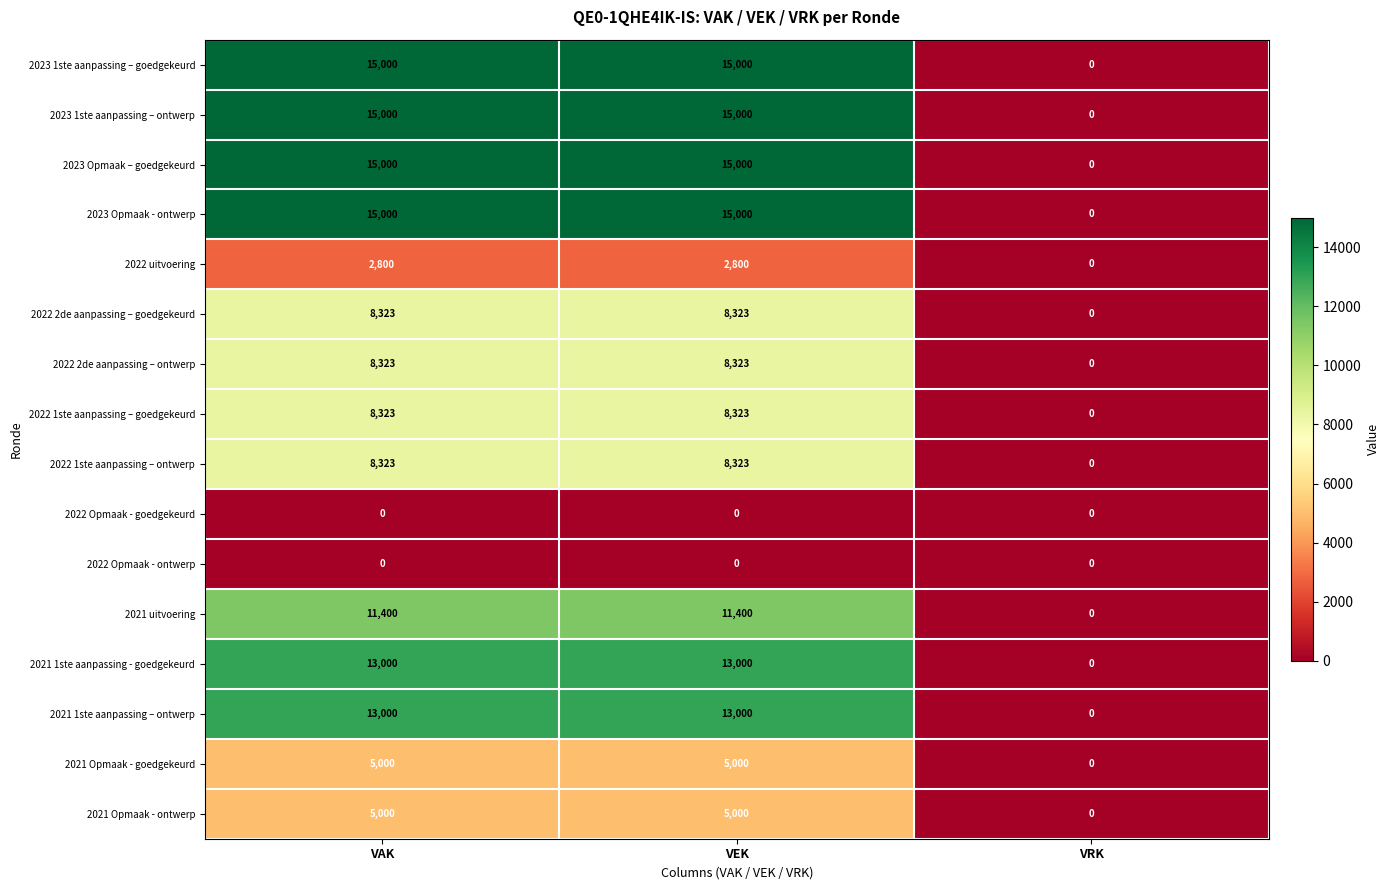

What is the spread (max minus min) of values at VAK?

15000